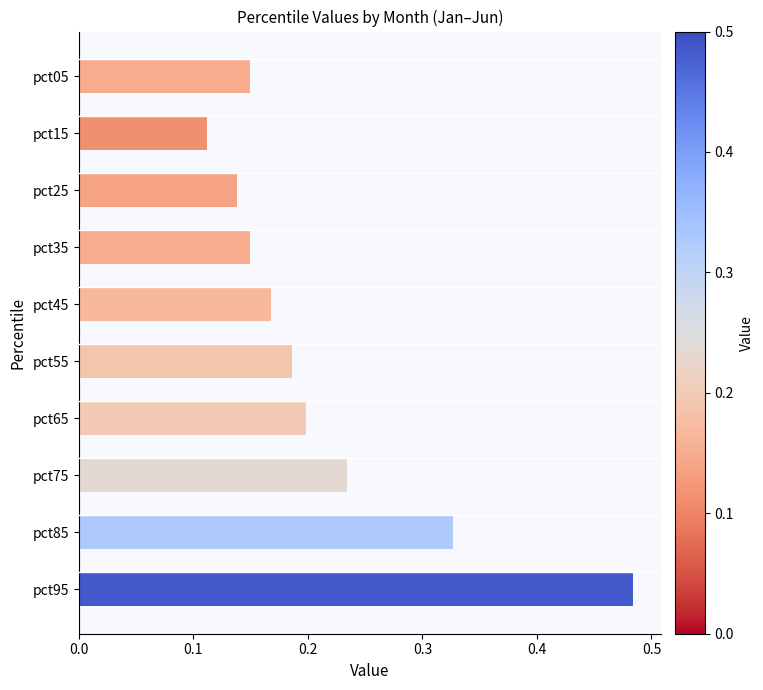

Does the chart contain any negative values?

No